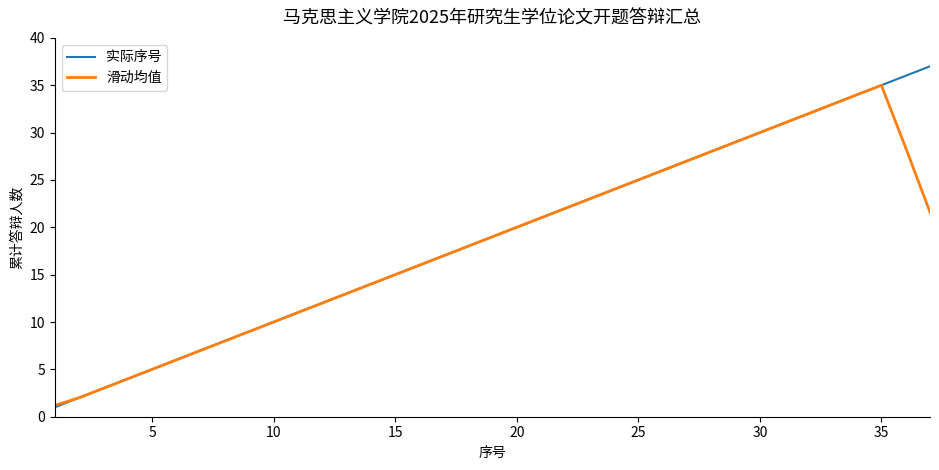

What is the average value of the 滑动均值 series?

18.4